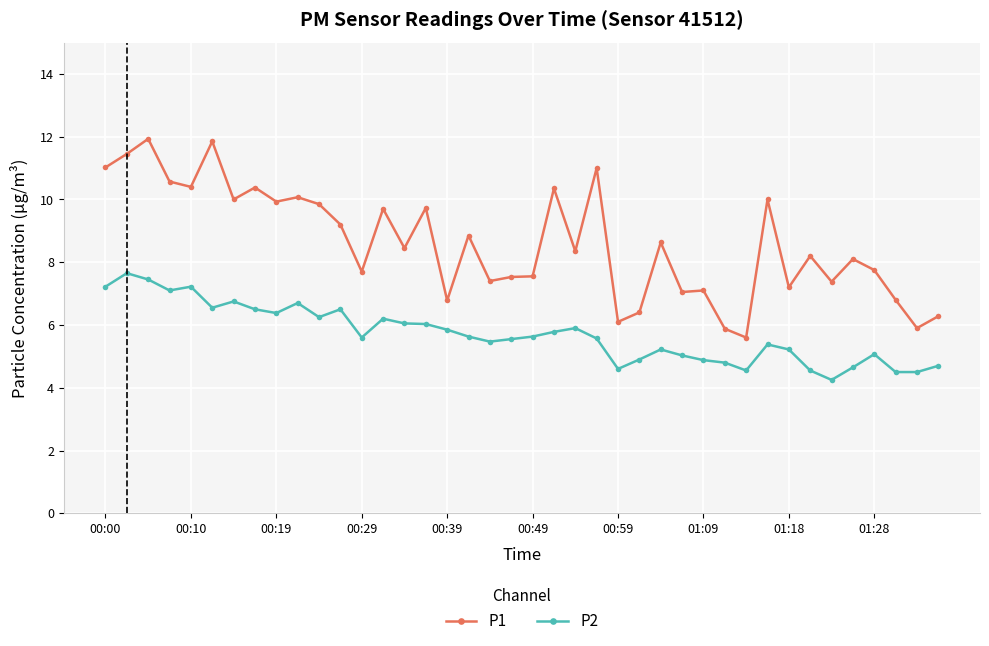

What is the value of the P1 point at the 33rd from the left?

7.2